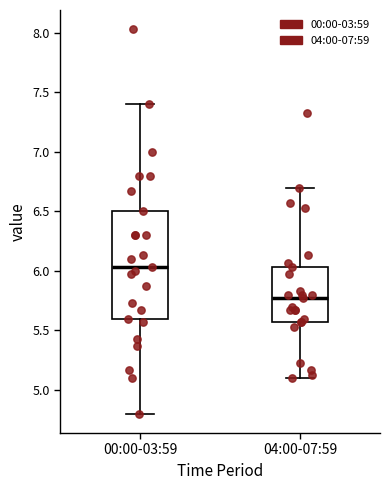

Reading left to right, read every box against the y-axis: the position of its median line, the range the box covers, and the ends of its whiskers. The values are not printed on the chart, so give them approximately, as read against the axis.

00:00-03:59: median 6.05, box 5.60 to 6.50, whiskers 4.80 to 7.40
04:00-07:59: median 5.75, box 5.55 to 6.05, whiskers 5.10 to 6.70